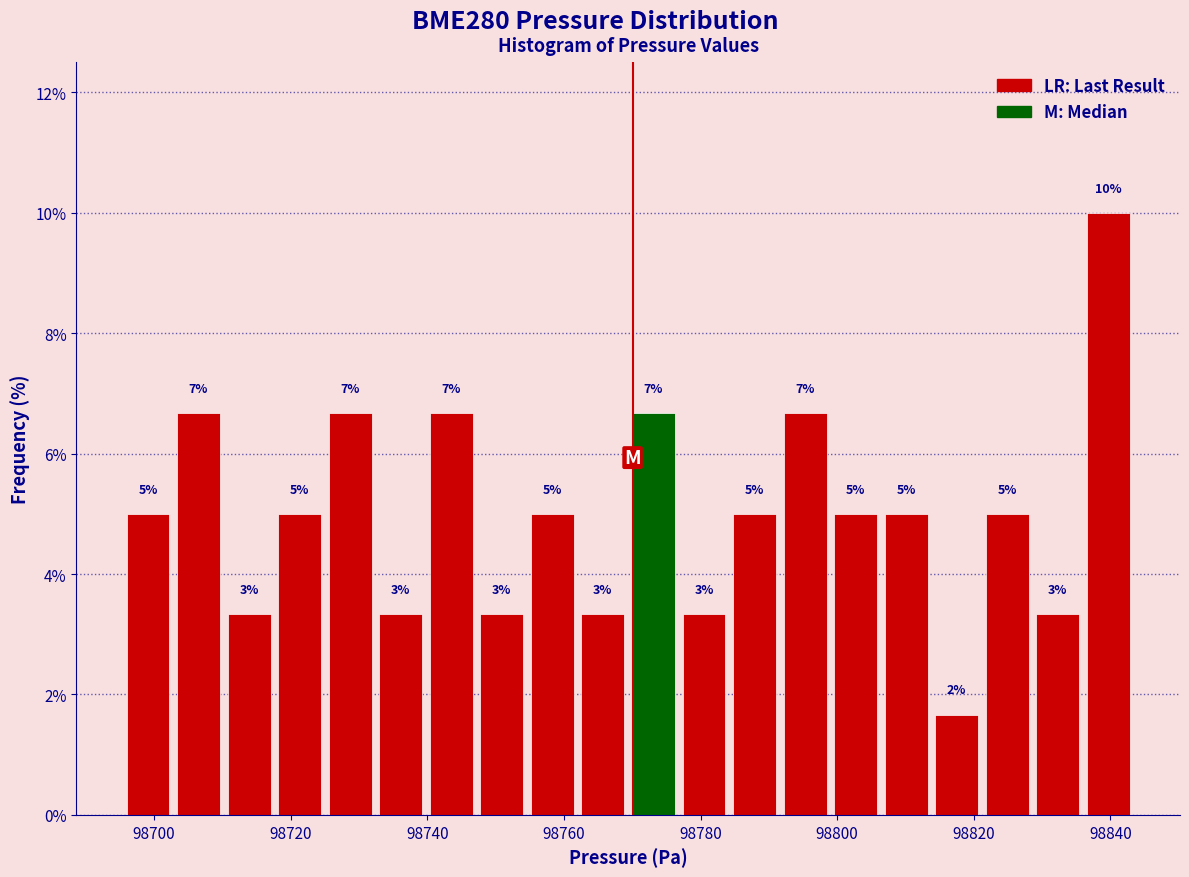

Around what value on the x-axis is the tallest bar? Give the approximate position of its centre, as read against the axis.

98840